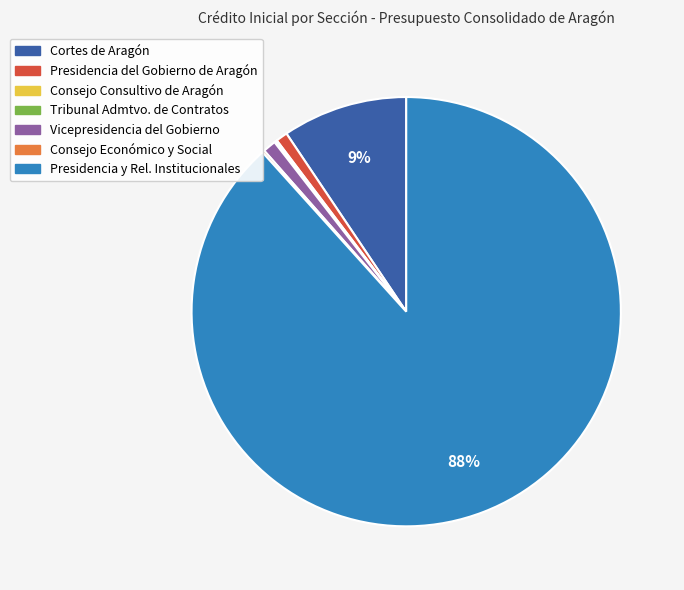

Is it true that Presidencia y Rel. Institucionales is 88% of the pie?

True